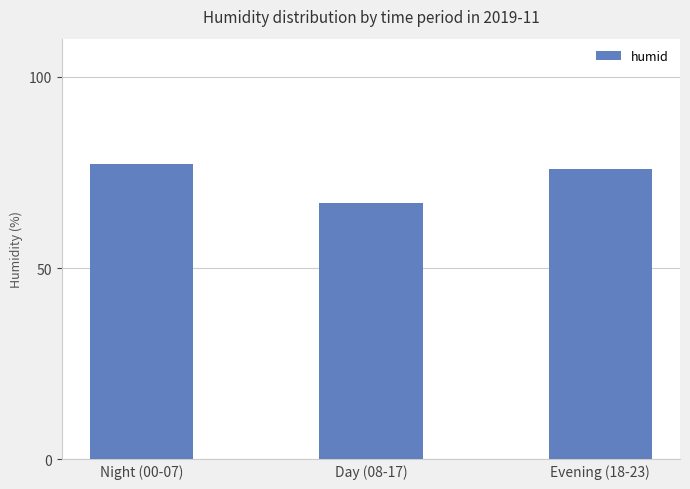

Approximately how many times larger is the value at Day (08-17) compared to Evening (18-23)?

0.9